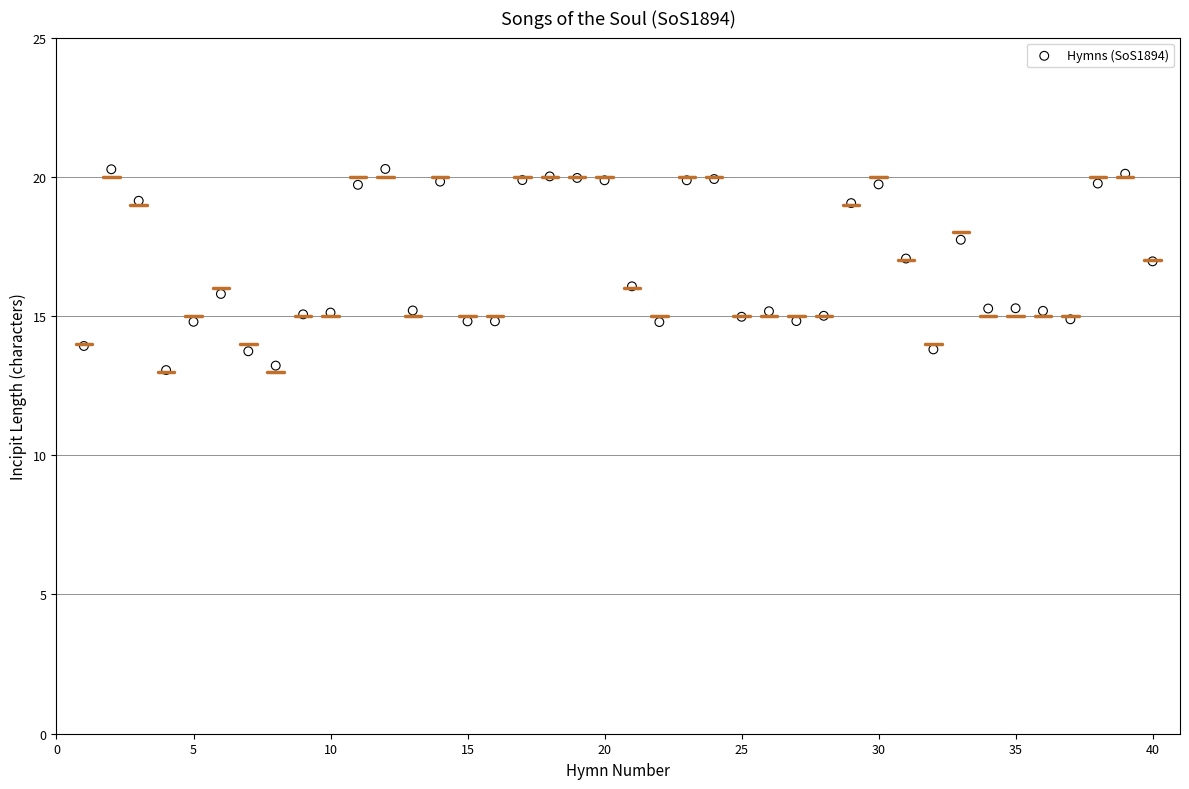

What is the range of X values (max minus min)?

39.0